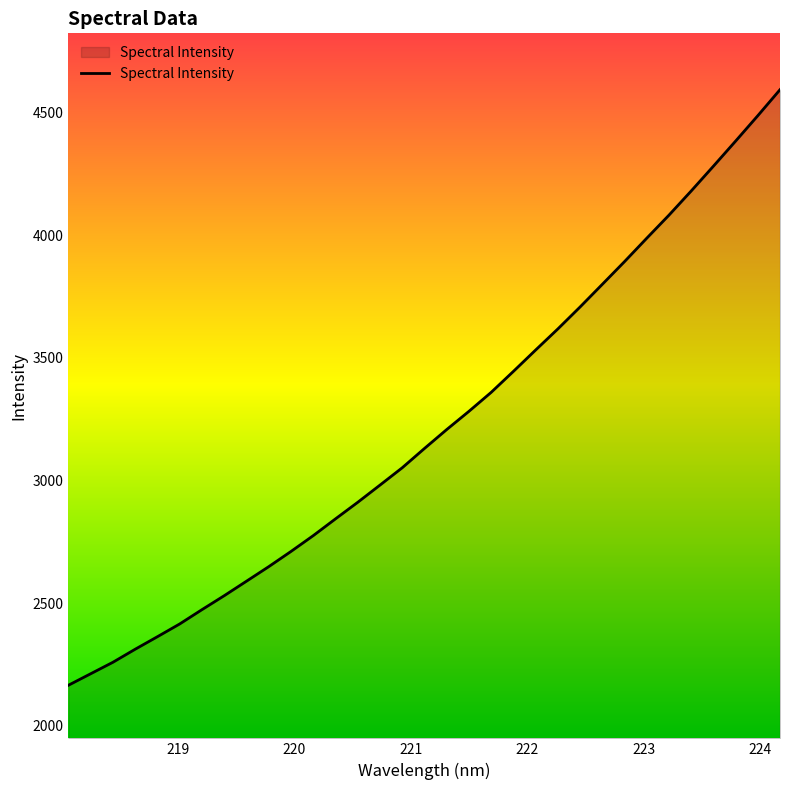

What is the difference between the maximum and minimum values?

2427.5